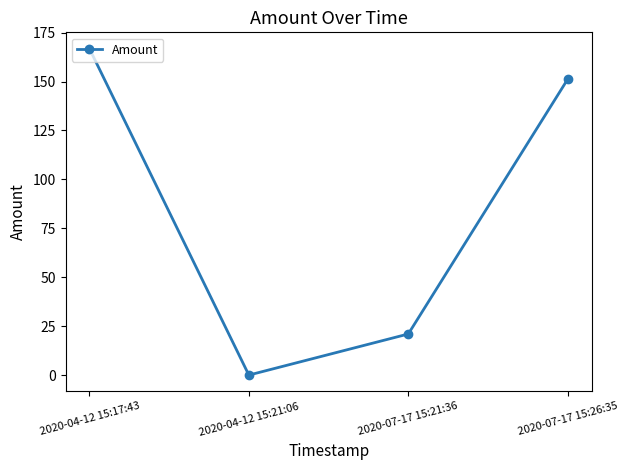

What is the difference between the second highest and minimum values?

151.2